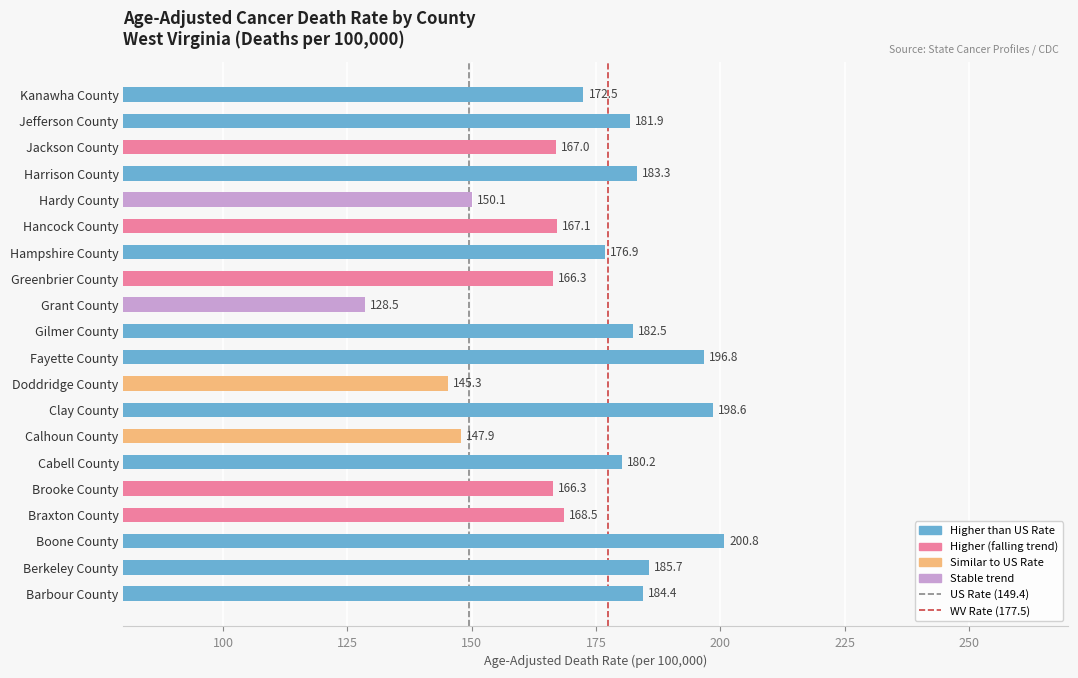

Reading top to bottom, what are all the values shown in this chart?

172.5	181.9	167.0	183.3	150.1	167.1	176.9	166.3	128.5	182.5	196.8	145.3	198.6	147.9	180.2	166.3	168.5	200.8	185.7	184.4